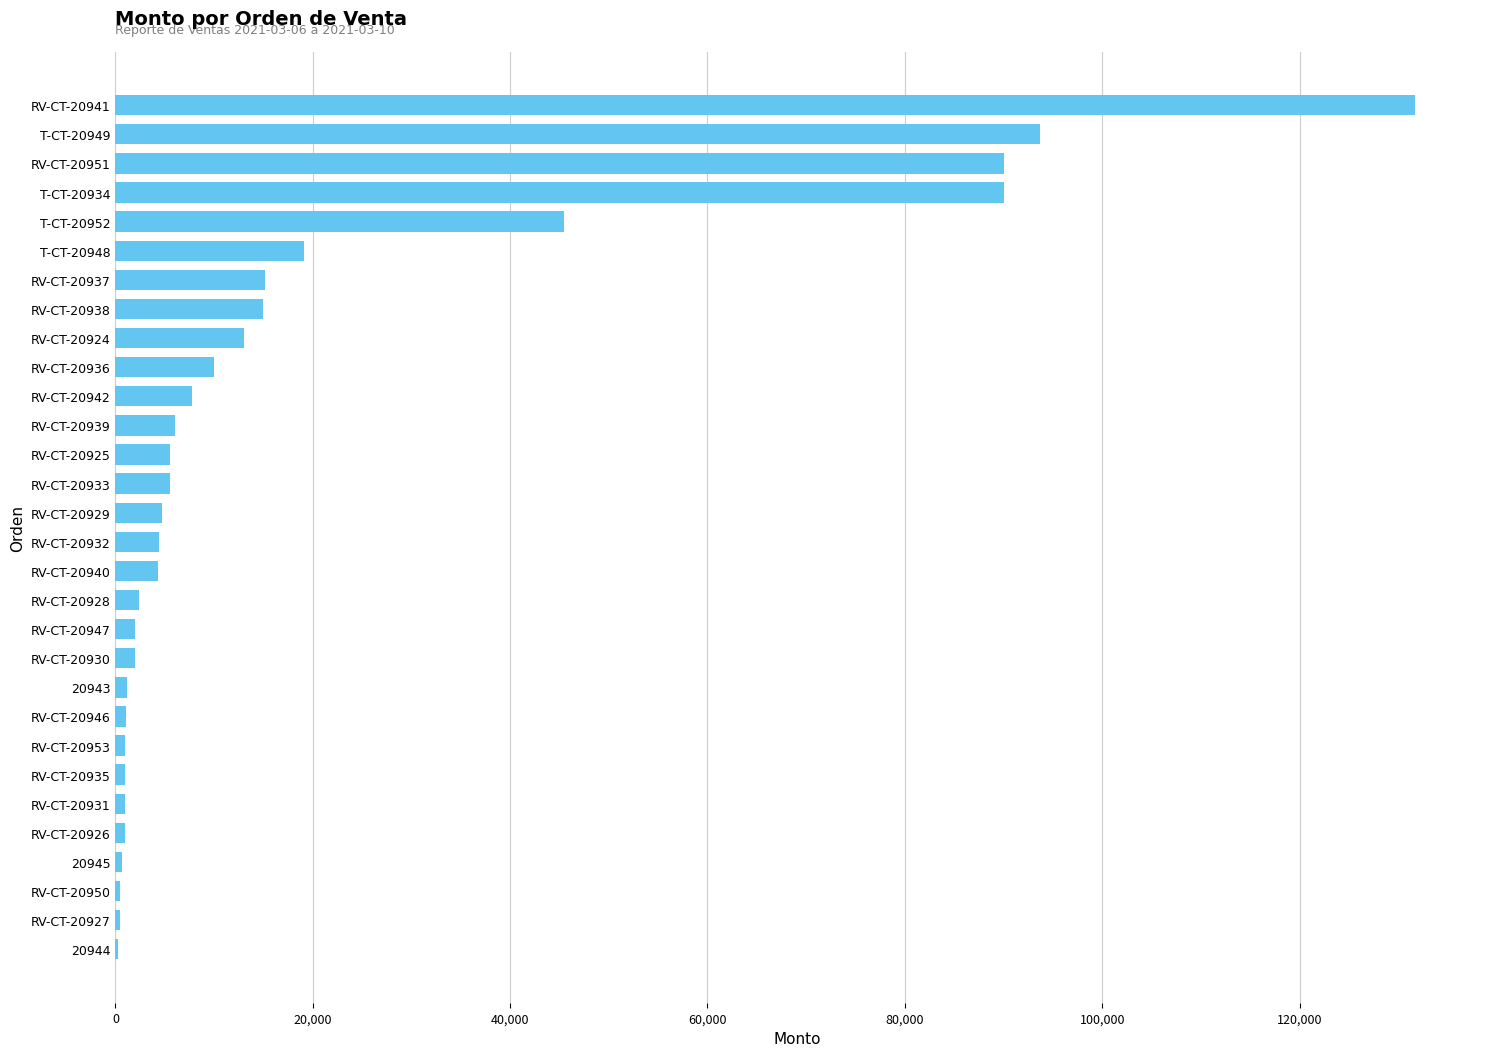

Which has a higher value, RV-CT-20942 or T-CT-20952?

T-CT-20952